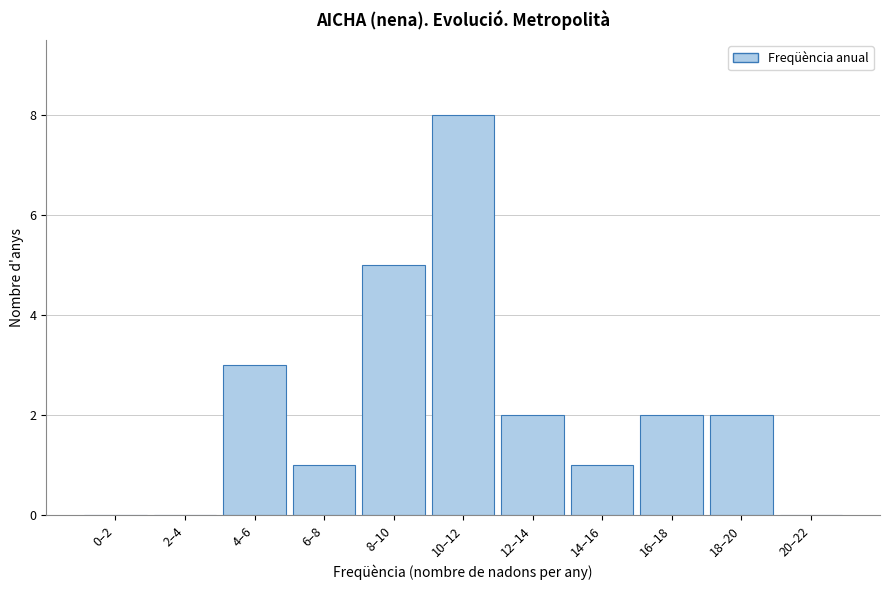

Reading left to right, list all the values displayed in this chart.

0–2=0	2–4=0	4–6=3	6–8=1	8–10=5	10–12=8	12–14=2	14–16=1	16–18=2	18–20=2	20–22=0